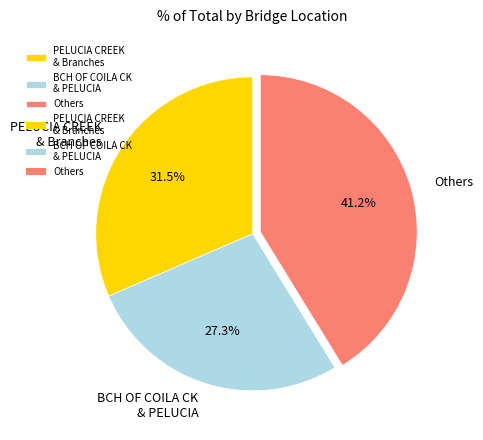

Combined, do Others and BCH OF COILA CK & PELUCIA account for over 50%?

Yes